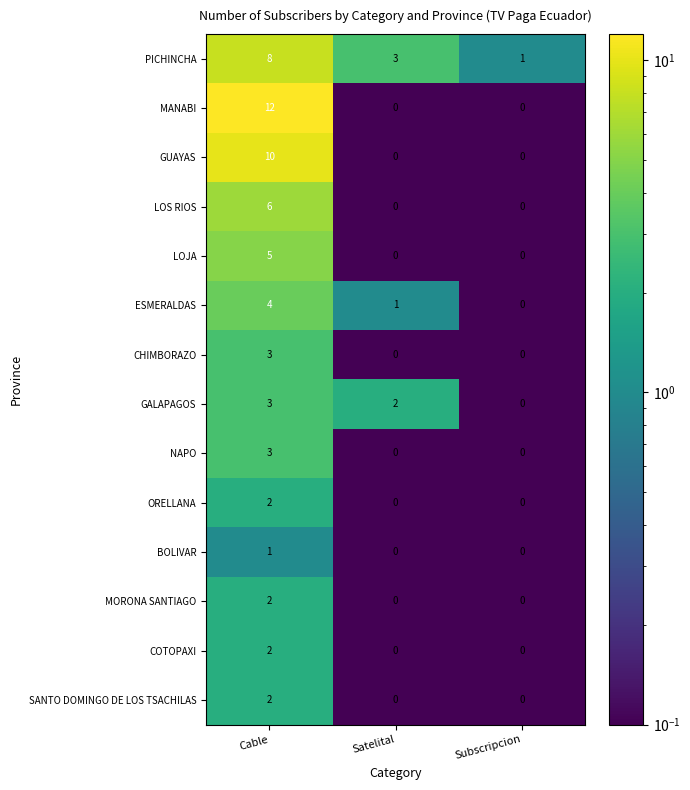

How many SANTO DOMINGO DE LOS TSACHILAS values are between 0 and 2?

3